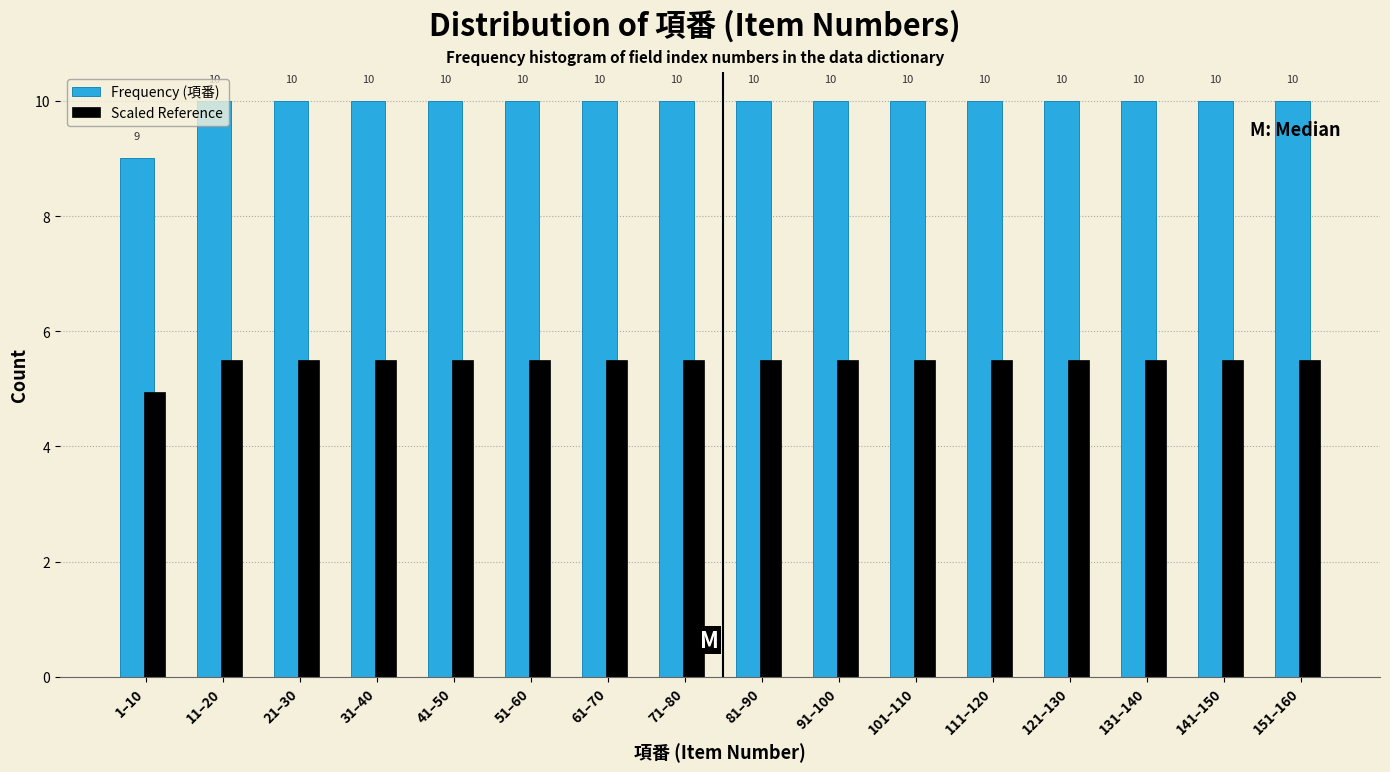

How many Frequency (項番) values are between 10 and 11?

15